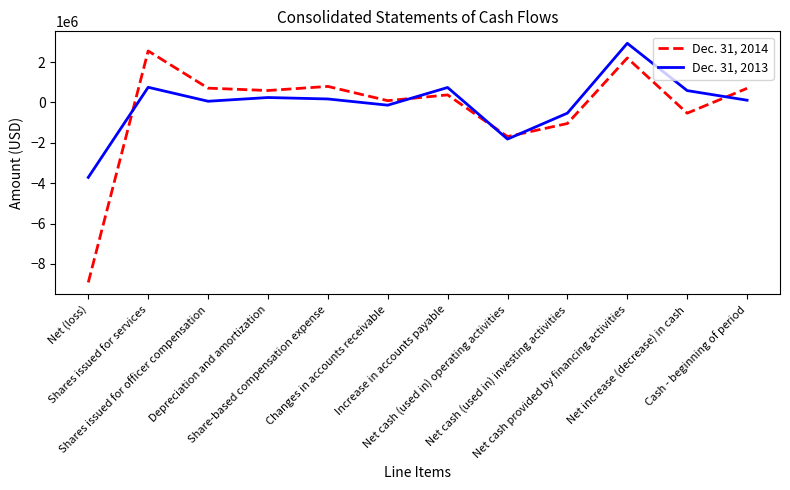

Does the chart display data point markers on the line(s)?

No